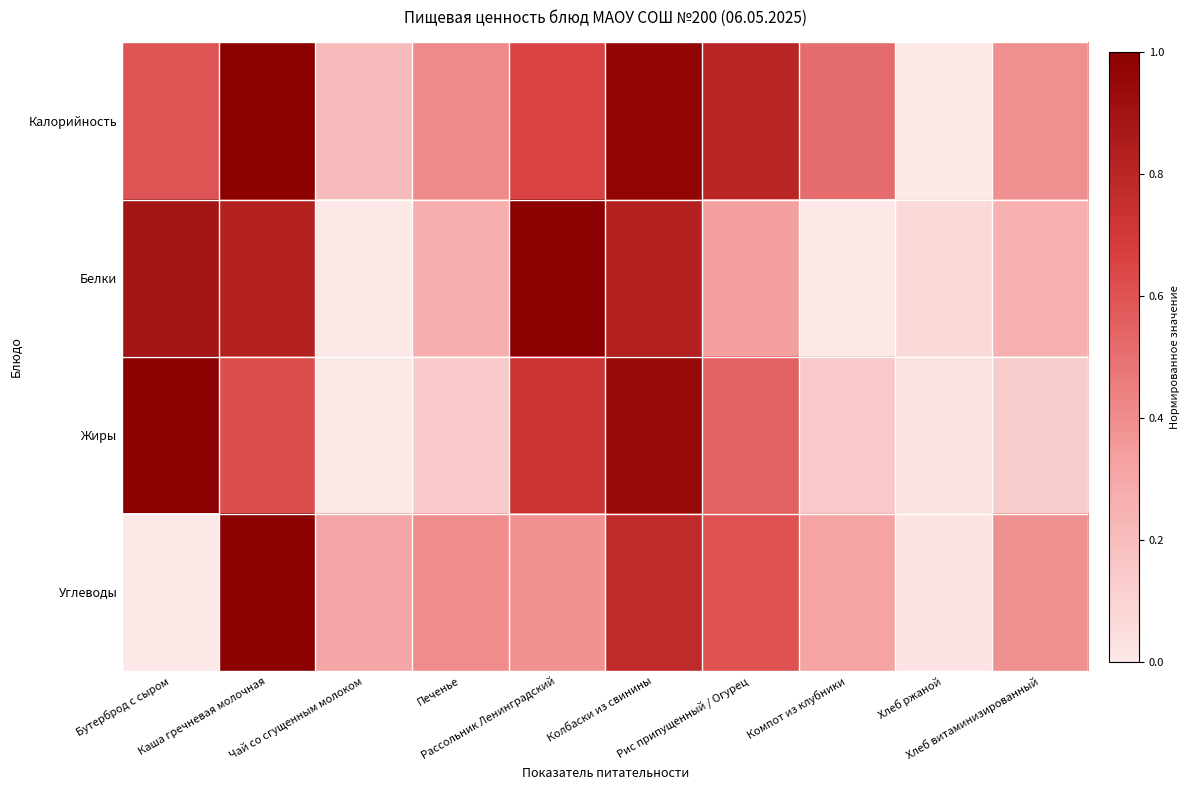

Which category has the highest value across all series?

Каша гречневая молочная